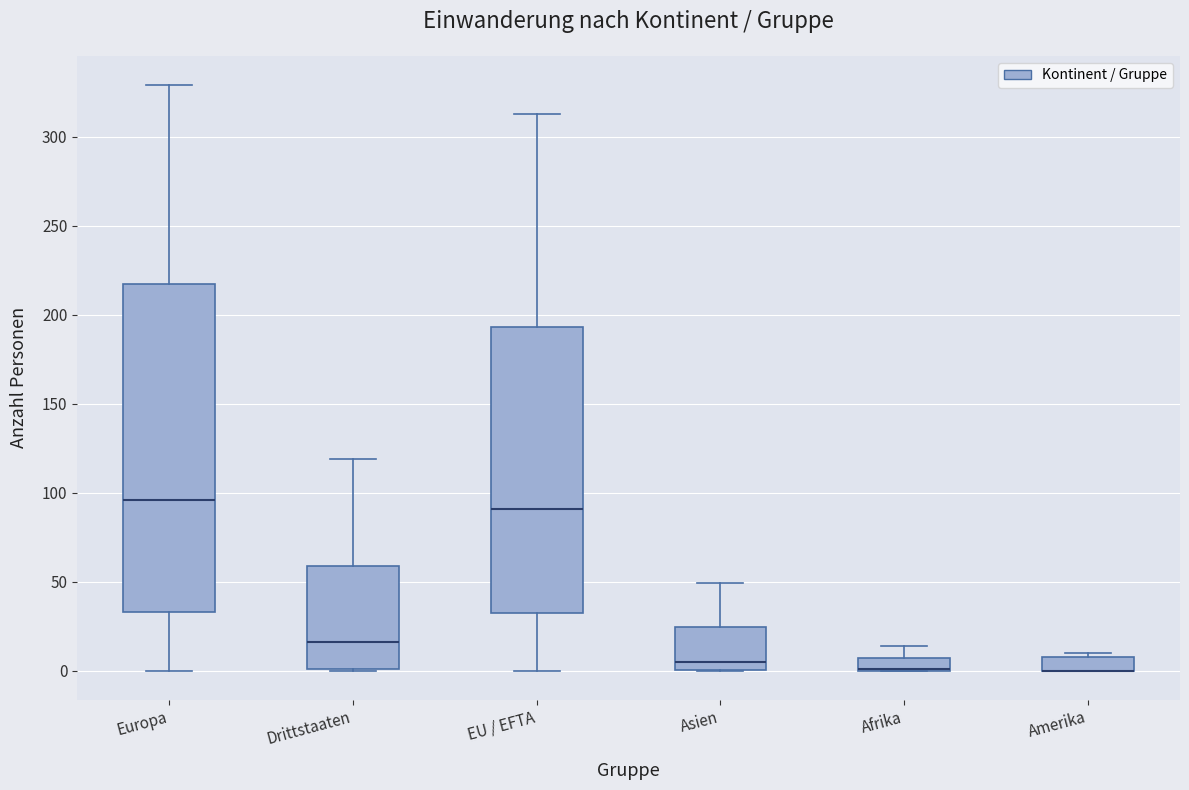

Where does the median line of the box for EU / EFTA sit on the y-axis? The values are not printed on the chart, so give them approximately, as read against the axis.

90